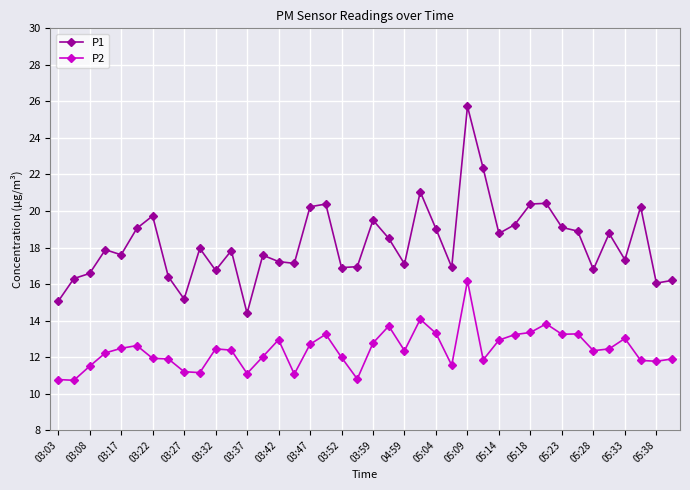

How many lines are shown in the chart?

2